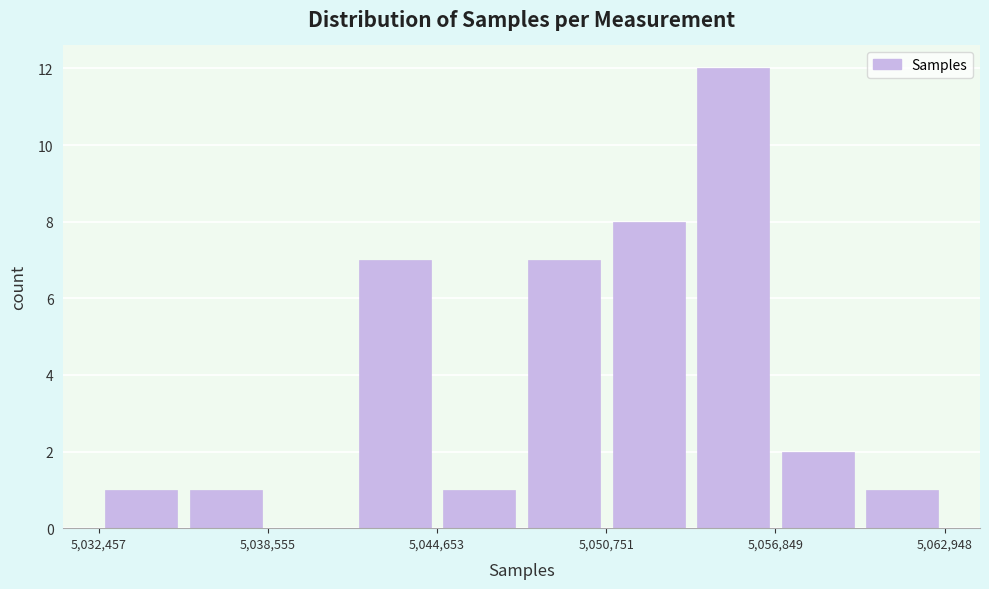

Around what value on the x-axis is the tallest bar? Give the approximate position of its centre, as read against the axis.

5055000